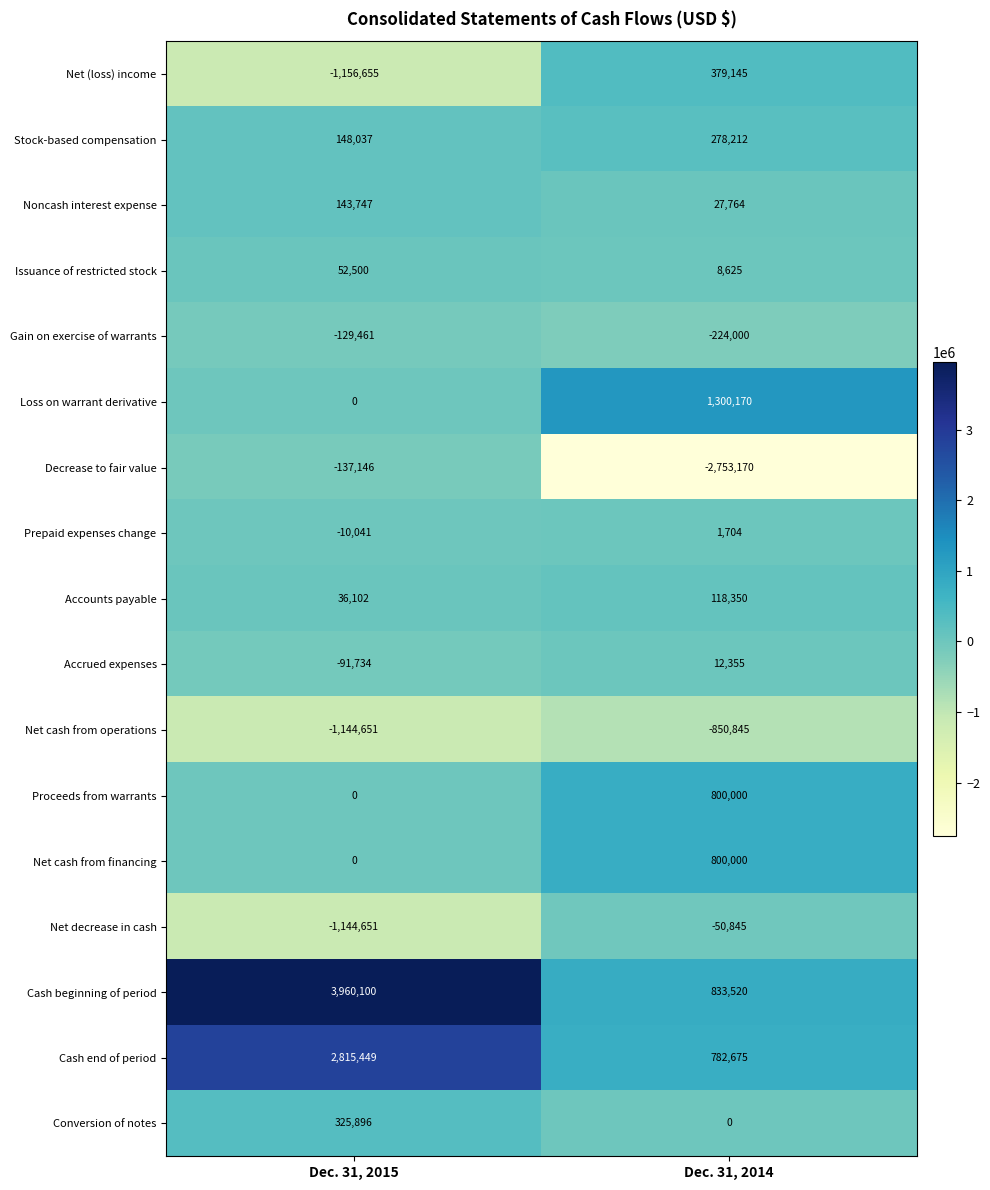

True or false: Net cash from operations has a value of -527130 at Dec. 31, 2014.

False